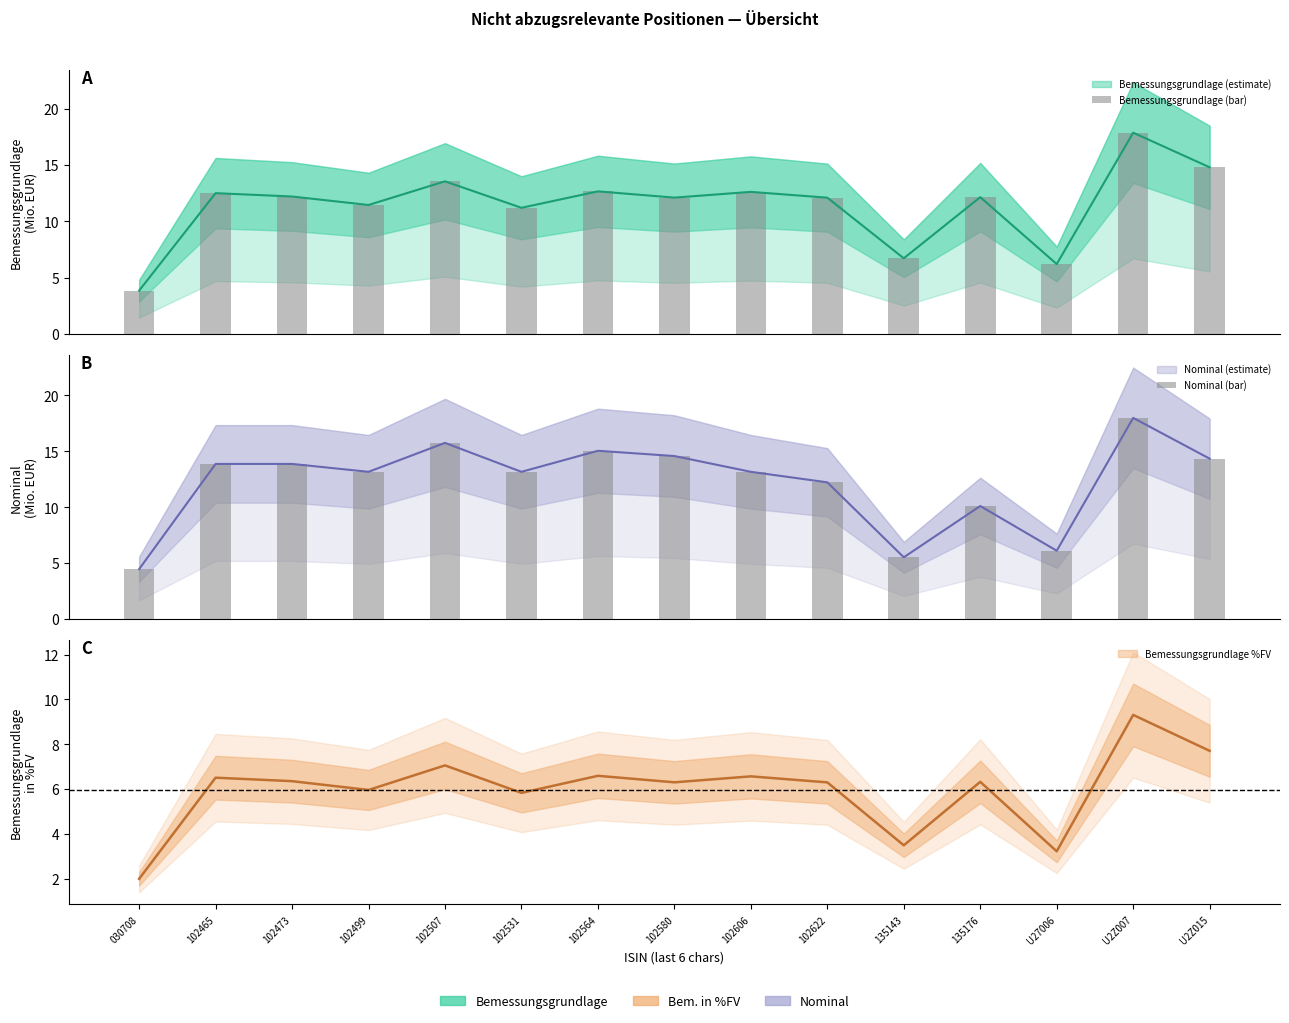

What is the smallest value displayed?

3.8